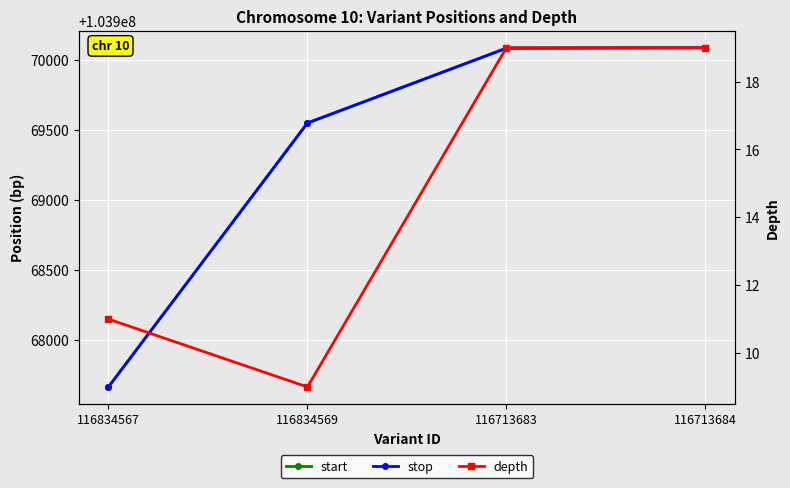

True or false: depth has a value of 11 at 116834567.

True